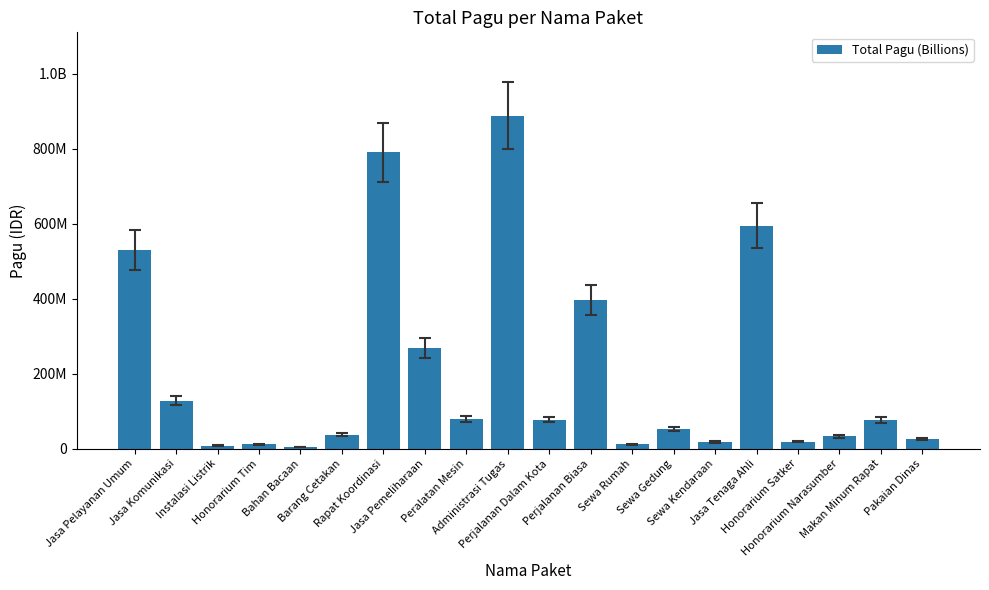

At which label is the value closest to 446059100?

Perjalanan Biasa